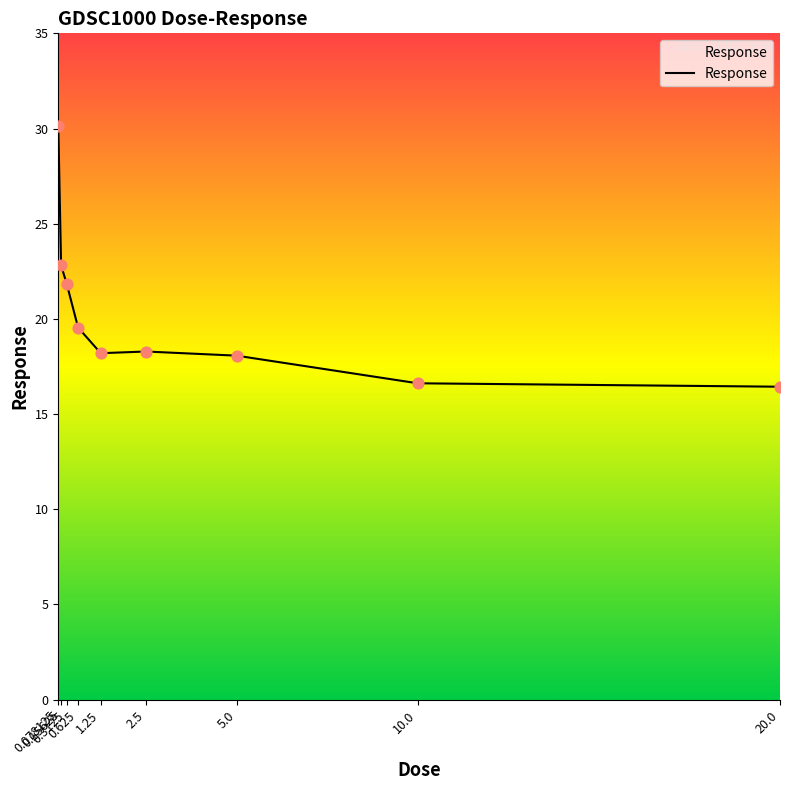

Which has a higher value, 0.15625 or 20.0?

0.15625